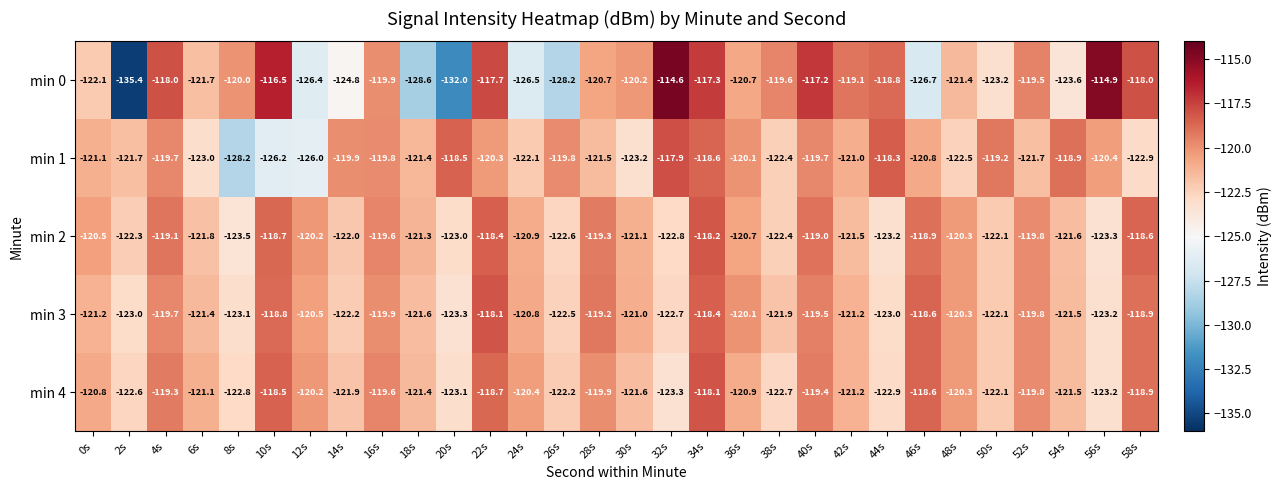

What is the difference between the maximum and second lowest values in the min 3 series?

5.1